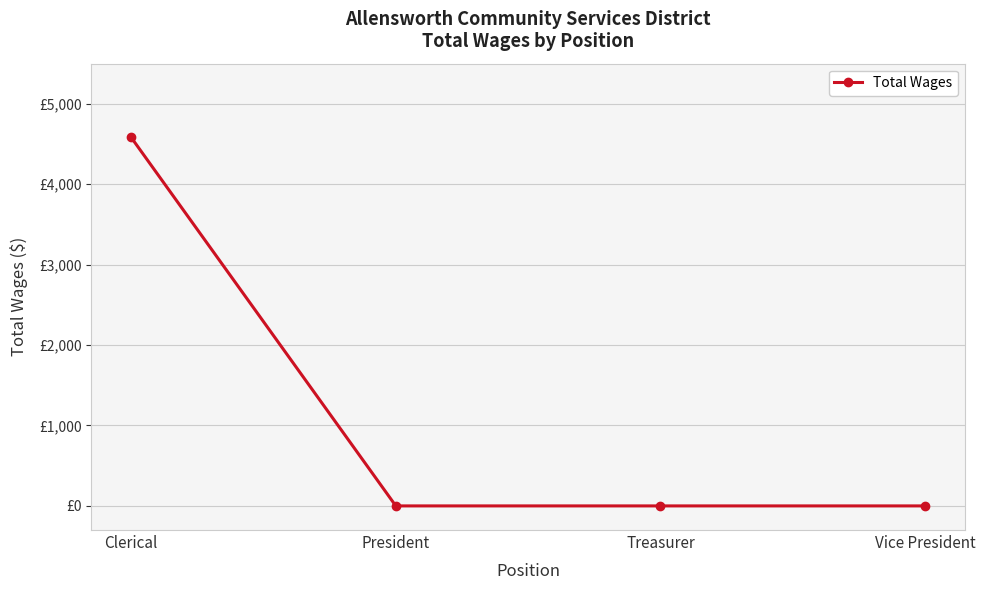

What is the change in value from Clerical to President?

-4583